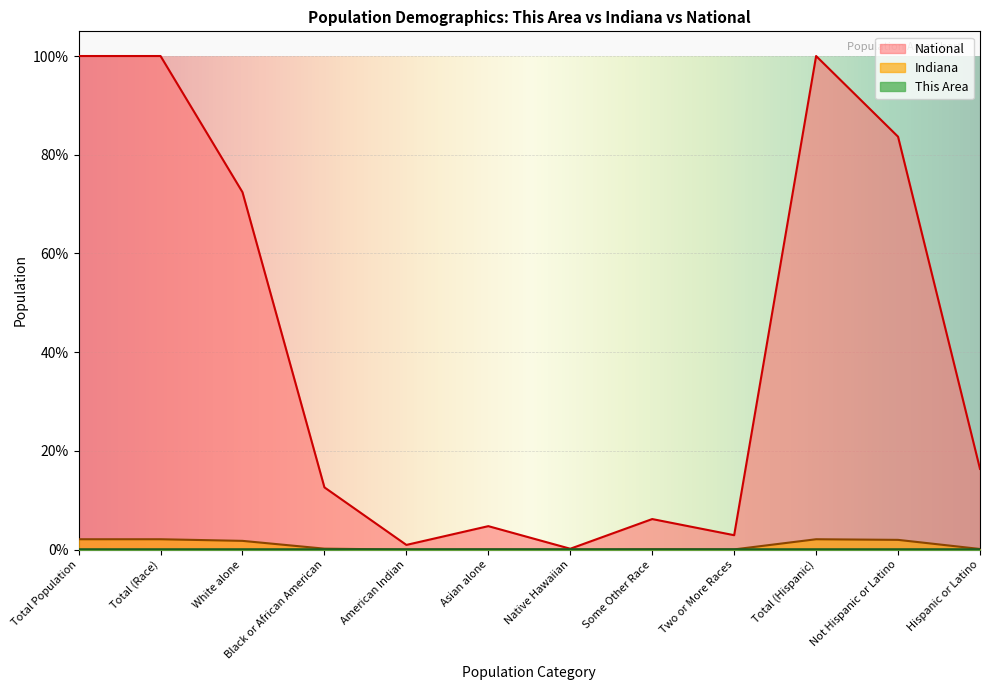

How many interior local peaks does the National series have?

3